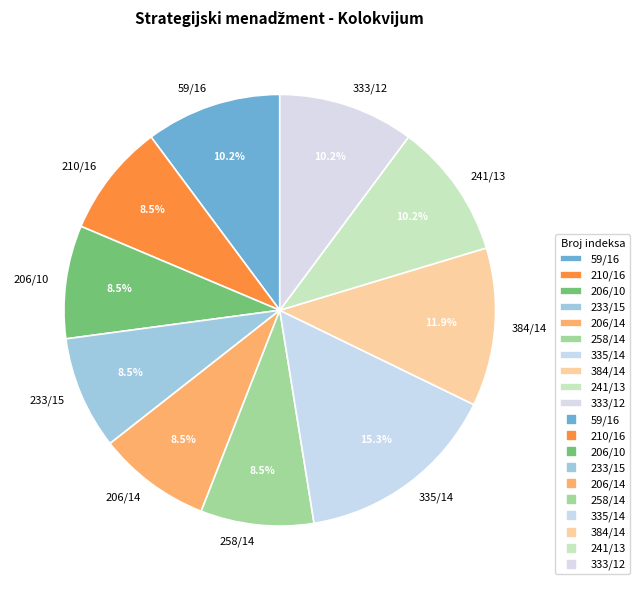

What percentage do 384/14 and 206/10 together represent?

20.3%